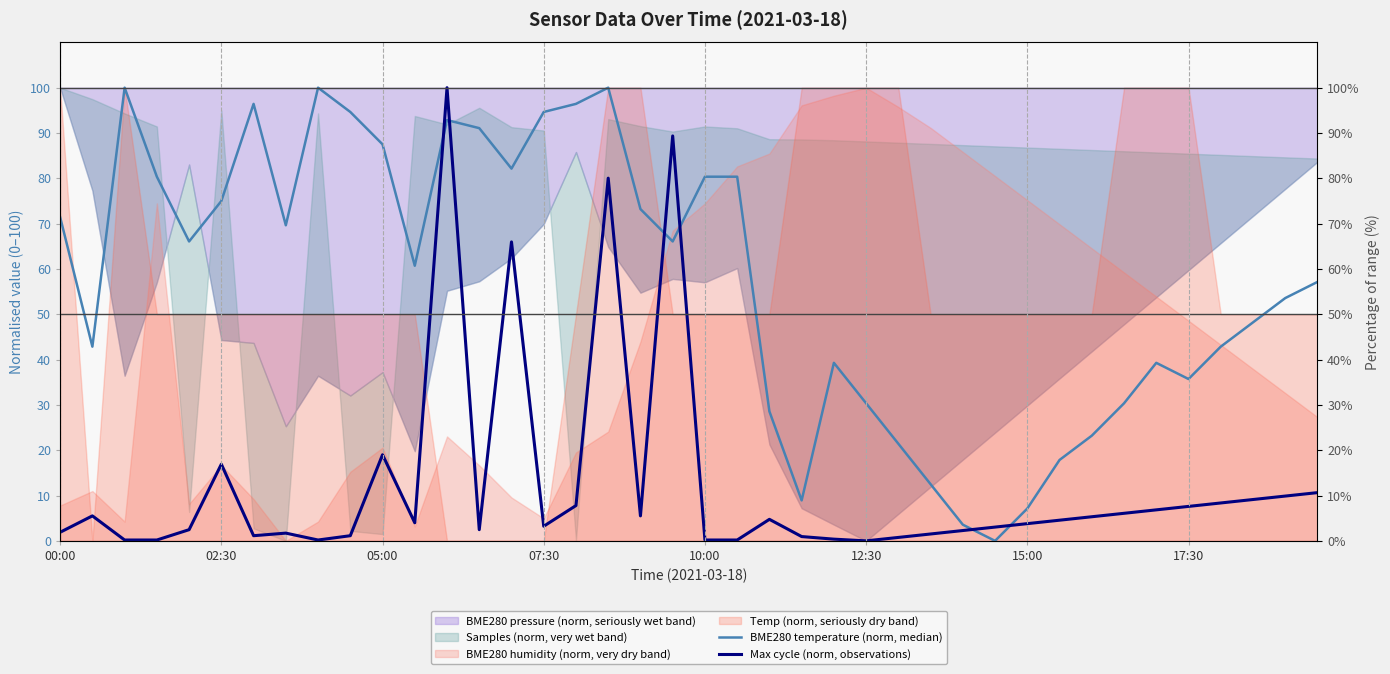

Is the value of BME280 temperature (norm, median) at 15:00 greater than the value of Max cycle (norm, observations) at 8?

Yes